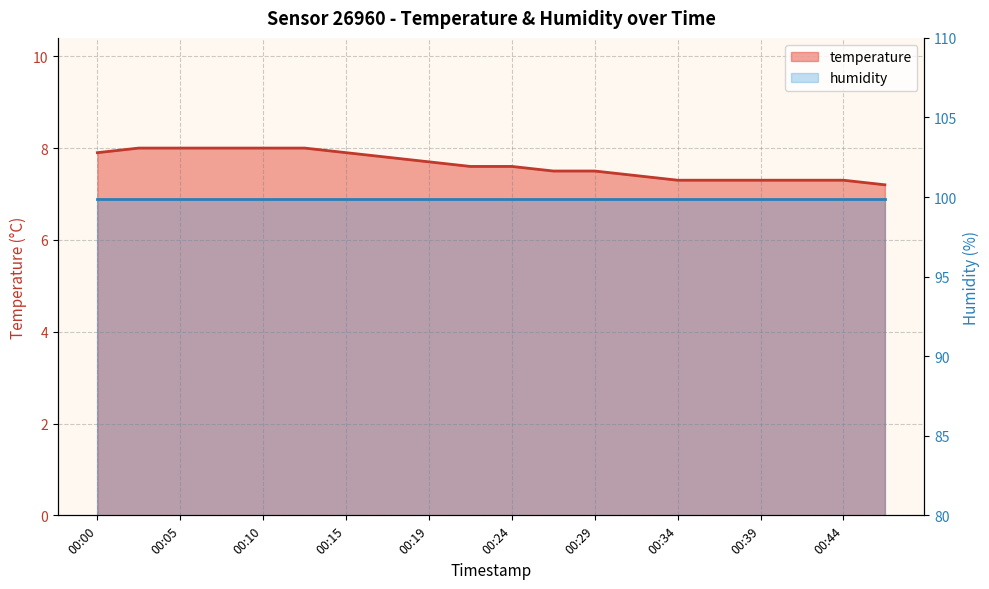

What is the ratio of the value at 00:46 to the value at 00:00?

0.9